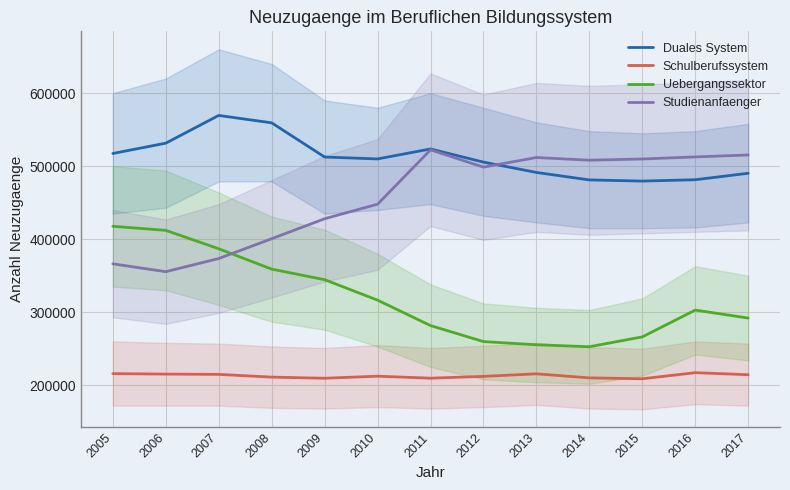

True or false: Duales System has more than 1 points higher than both neighbors.

True